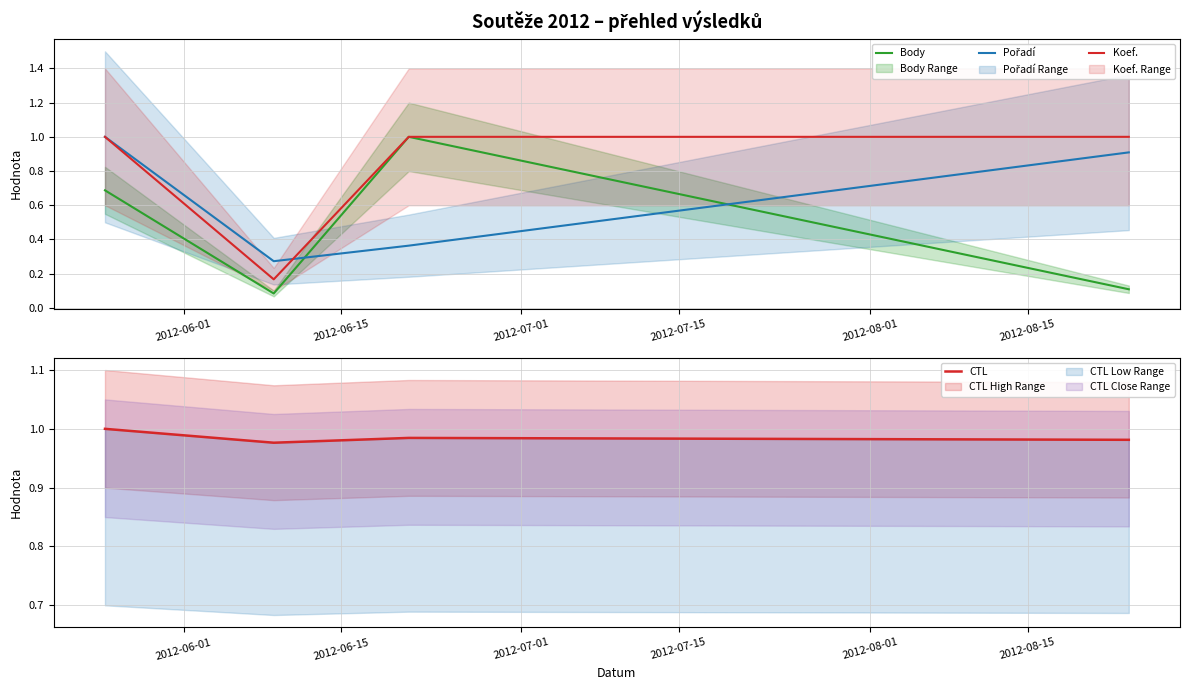

What is the maximum value for Body?

1.0